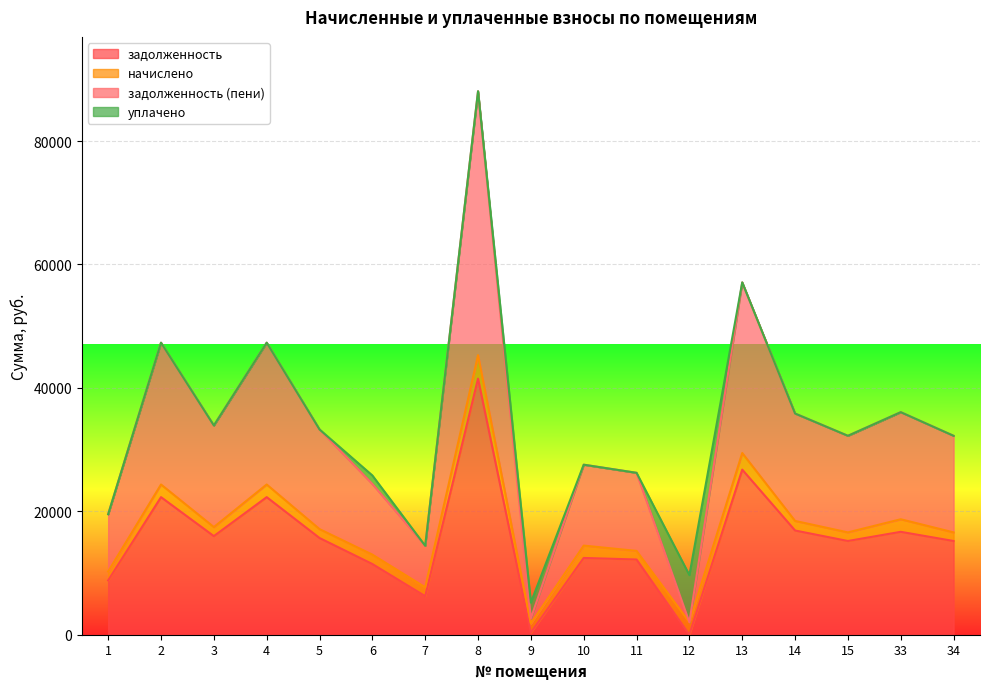

Rank the categories by задолженность (пени) value from lowest to highest.

12, 9, 7, 1, 6, 11, 10, 15, 34, 5, 3, 14, 33, 2, 4, 13, 8